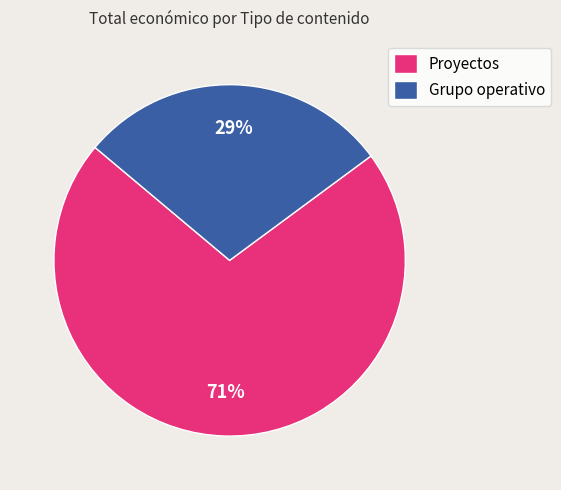

Is there any slice that represents more than half of the pie?

Yes